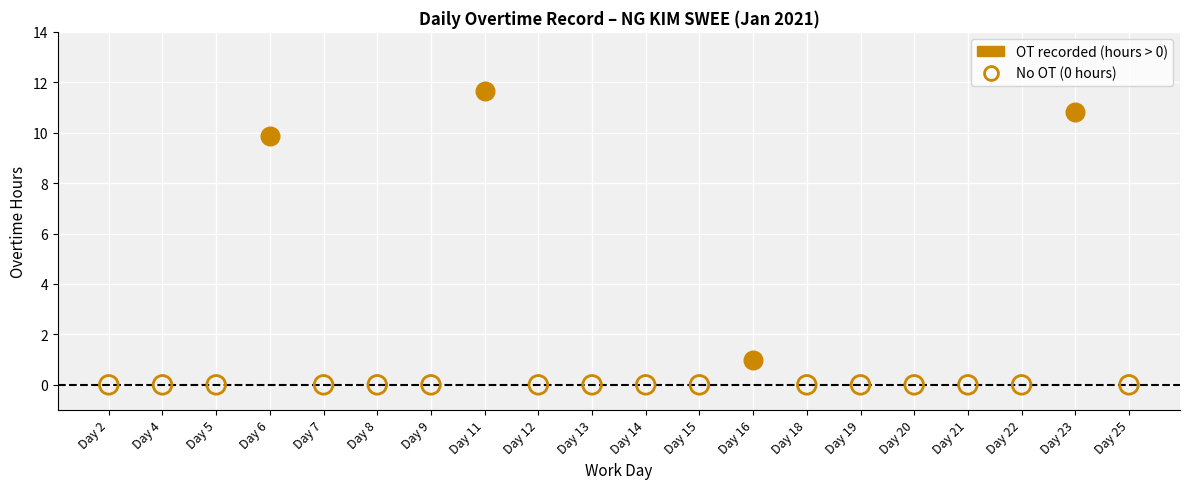

Between Day 8 and Day 14, which is larger?

Day 8